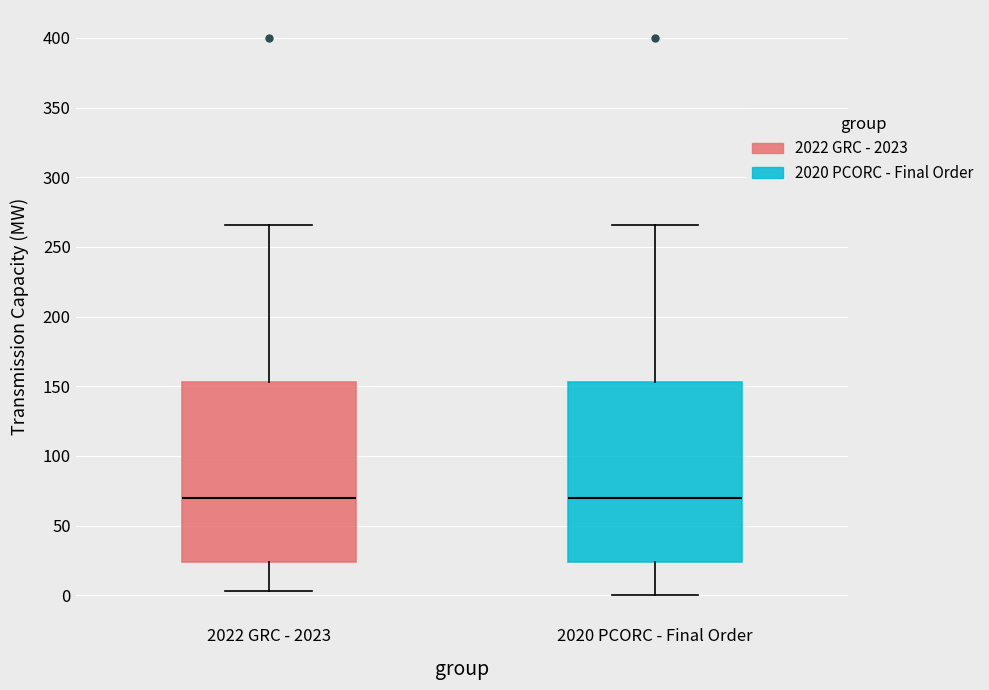

Reading left to right, transcribe this box plot: for each box, give where its median line is, the range the box spans, and where its two whiskers end, as read against the y-axis. The values are not printed on the chart, so give them approximately, as read against the axis.

2022 GRC - 2023: median 70, box 25 to 155, whiskers 5 to 265
2020 PCORC - Final Order: median 70, box 25 to 155, whiskers 0 to 265